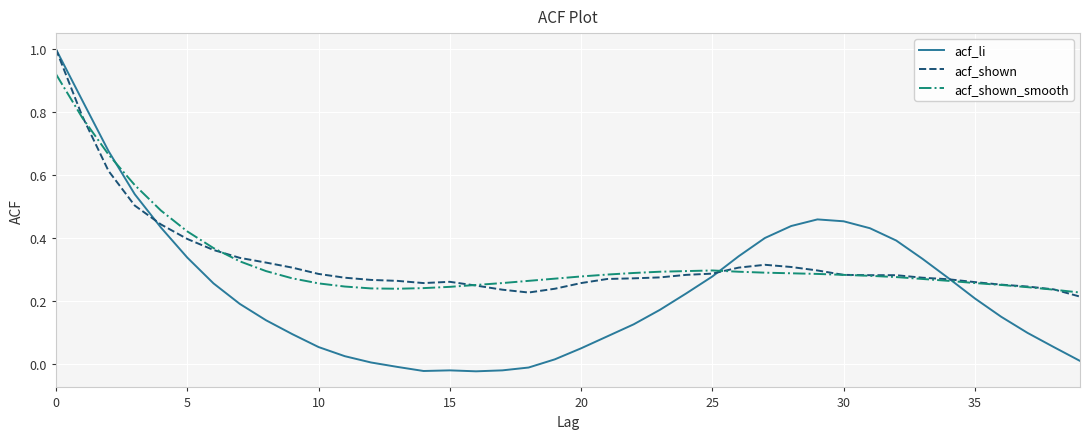

What is the greatest value displayed?

1.0